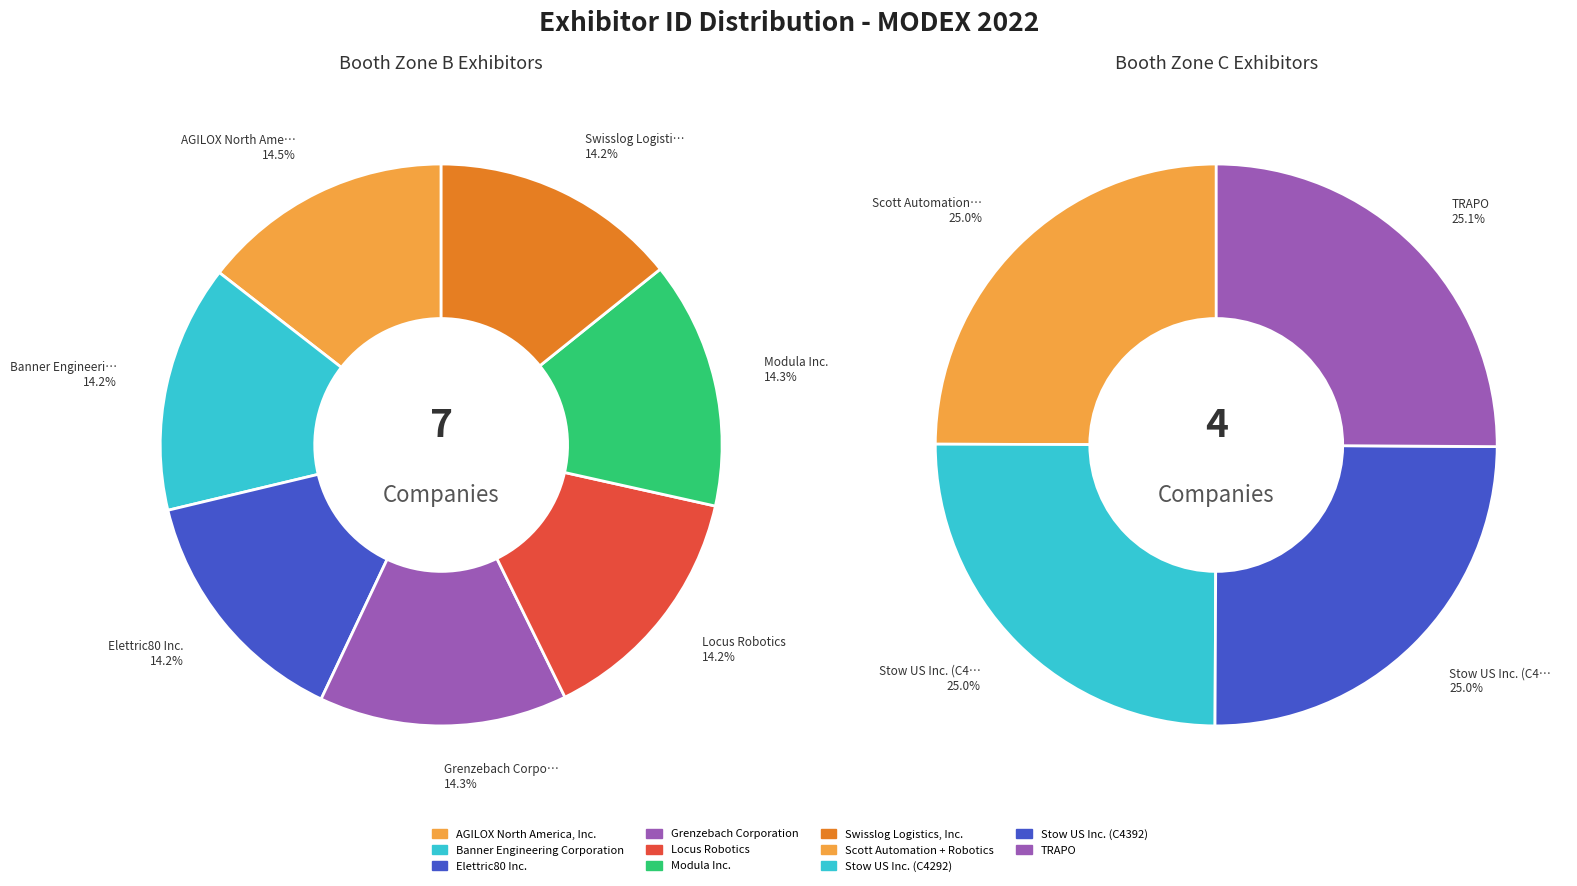

What is the largest slice in the pie chart?

TRAPO